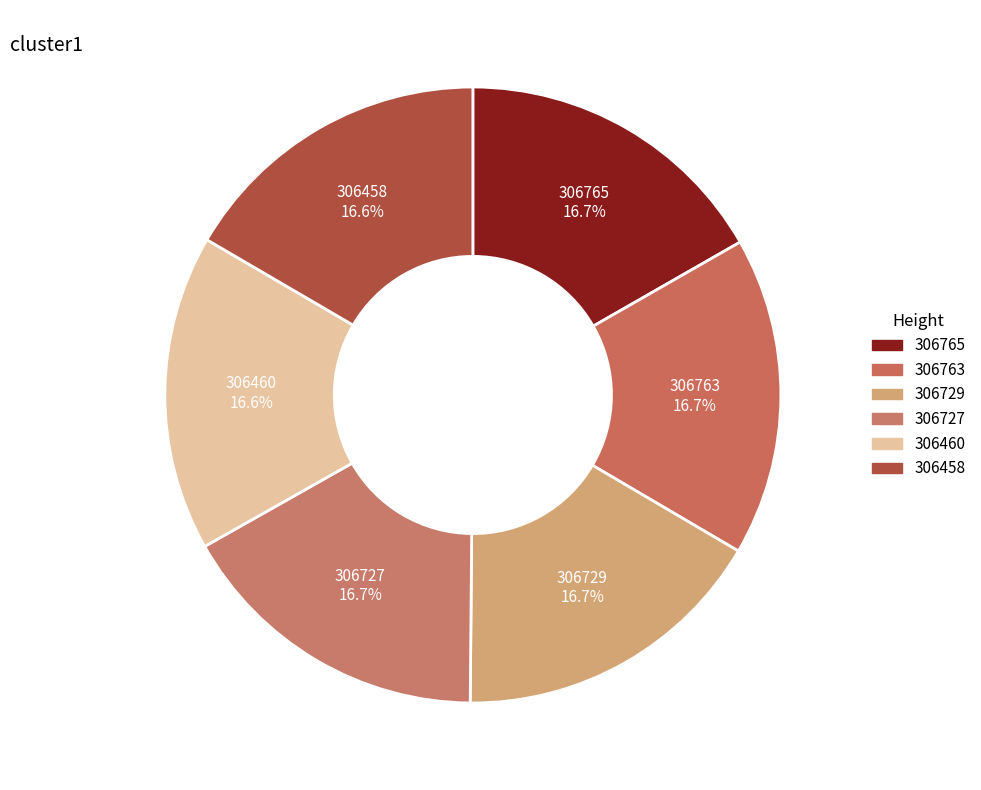

Does 306458 represent more than half of the total?

No